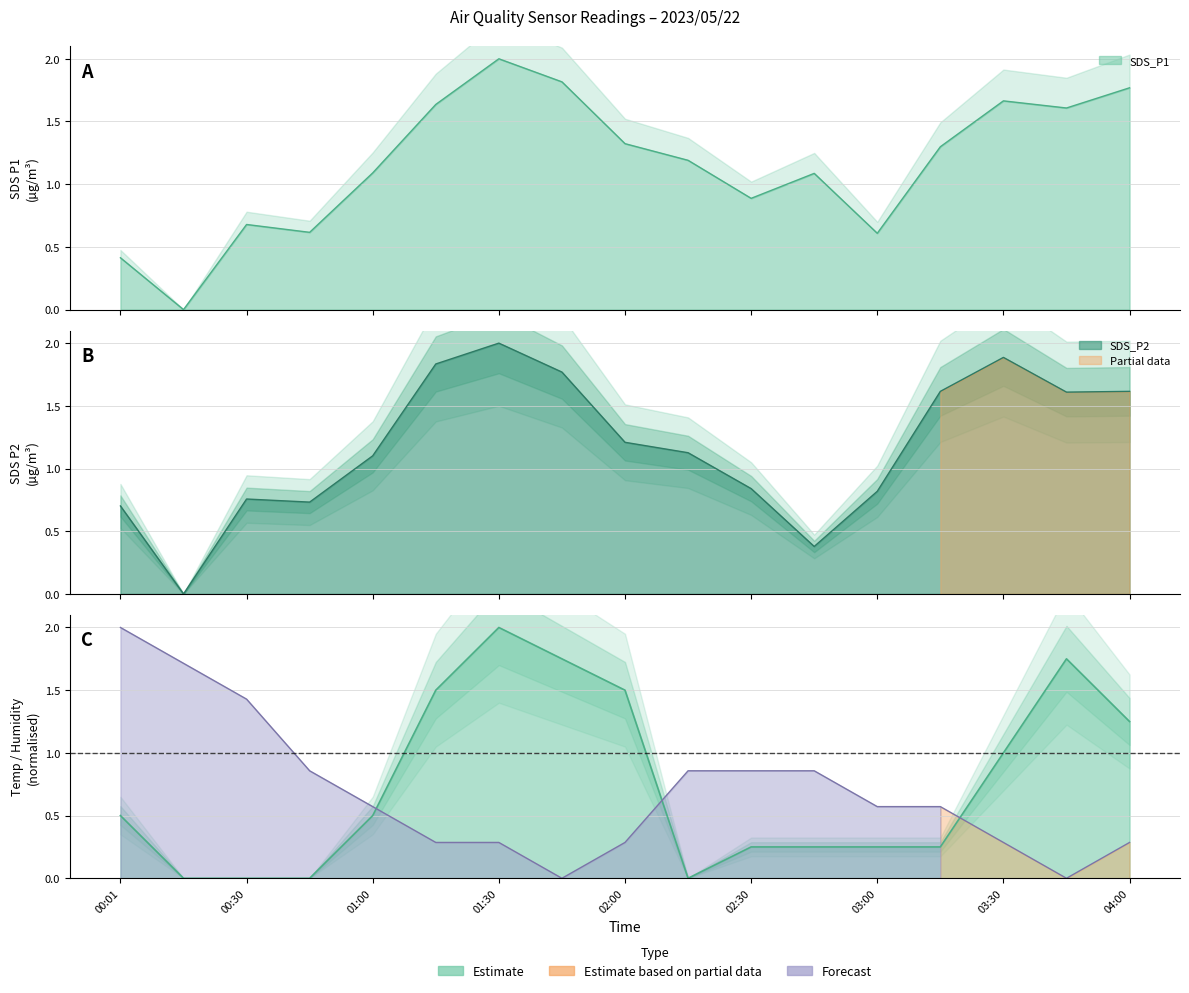

What is the label of the 9th point from the right?

02:00